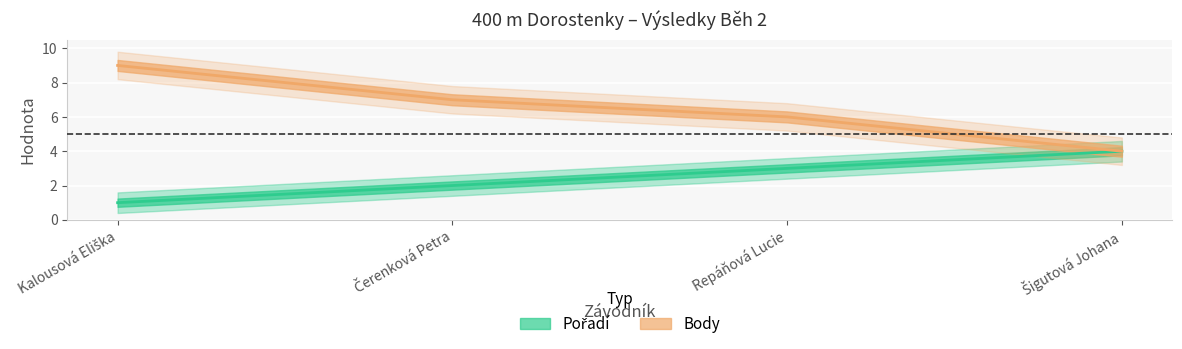

What is the average value of the Body series?

6